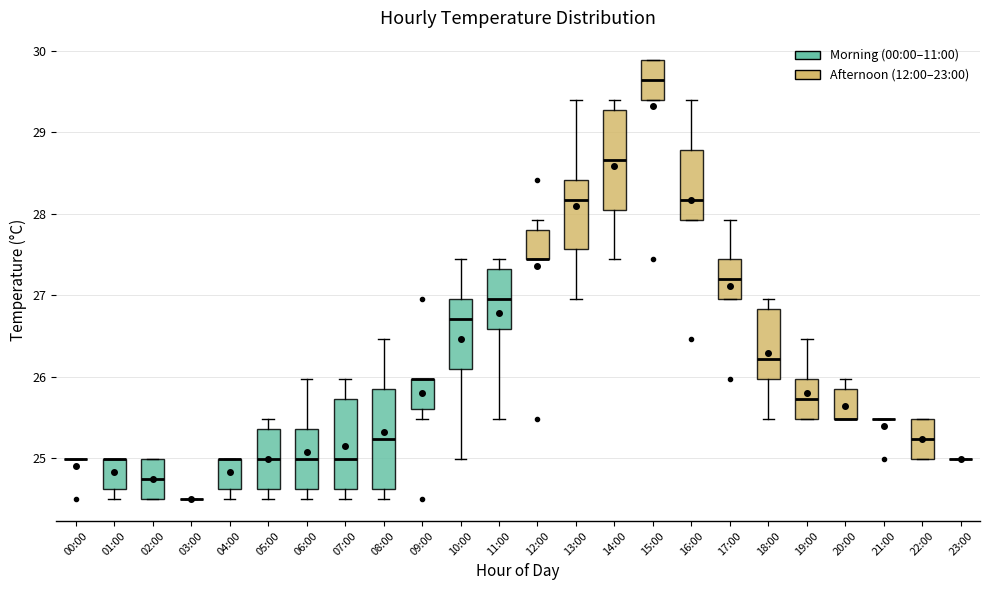

Reading left to right, read every box against the y-axis: the position of its median line, the range the box covers, and the ends of its whiskers. The values are not printed on the chart, so give them approximately, as read against the axis.

00:00: box collapsed to a line at 25.0, whiskers 25.0 to 25.0
01:00: median 25.0 (drawn on the box's upper edge), box 24.6 to 25.0, whiskers 24.5 to 25.0
02:00: median 24.7, box 24.5 to 25.0, whiskers 24.5 to 25.0
03:00: box collapsed to a line at 24.5, whiskers 24.5 to 24.5
04:00: median 25.0 (drawn on the box's upper edge), box 24.6 to 25.0, whiskers 24.5 to 25.0
05:00: median 25.0, box 24.6 to 25.4, whiskers 24.5 to 25.5
06:00: median 25.0, box 24.6 to 25.4, whiskers 24.5 to 26.0
07:00: median 25.0, box 24.6 to 25.7, whiskers 24.5 to 26.0
08:00: median 25.2, box 24.6 to 25.8, whiskers 24.5 to 26.5
09:00: median 26.0 (drawn on the box's upper edge), box 25.6 to 26.0, whiskers 25.5 to 26.0
10:00: median 26.7, box 26.1 to 27.0, whiskers 25.0 to 27.4
11:00: median 27.0, box 26.6 to 27.3, whiskers 25.5 to 27.4
12:00: median 27.4 (drawn on the box's lower edge), box 27.4 to 27.8, whiskers 27.4 to 27.9
13:00: median 28.2, box 27.6 to 28.4, whiskers 27.0 to 29.4
14:00: median 28.7, box 28.1 to 29.3, whiskers 27.4 to 29.4
15:00: median 29.6, box 29.4 to 29.9, whiskers 29.4 to 29.9
16:00: median 28.2, box 27.9 to 28.8, whiskers 27.9 to 29.4
17:00: median 27.2, box 27.0 to 27.4, whiskers 27.0 to 27.9
18:00: median 26.2, box 26.0 to 26.8, whiskers 25.5 to 27.0
19:00: median 25.7, box 25.5 to 26.0, whiskers 25.5 to 26.5
20:00: median 25.5 (drawn on the box's lower edge), box 25.5 to 25.8, whiskers 25.5 to 26.0
21:00: box collapsed to a line at 25.5, whiskers 25.5 to 25.5
22:00: median 25.2, box 25.0 to 25.5, whiskers 25.0 to 25.5
23:00: box collapsed to a line at 25.0, whiskers 25.0 to 25.0